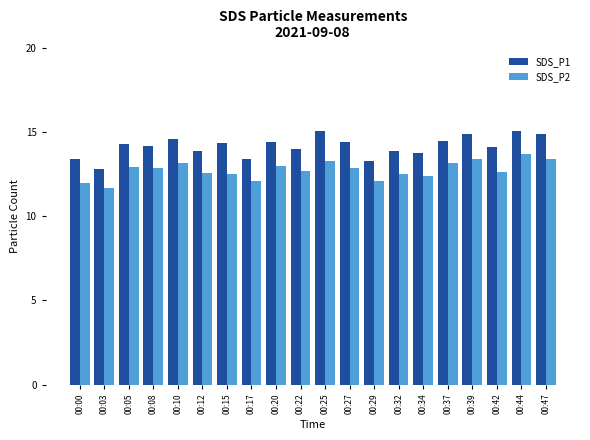

What is the sum of the SDS_P1 values at 00:42 and 00:10?

28.7